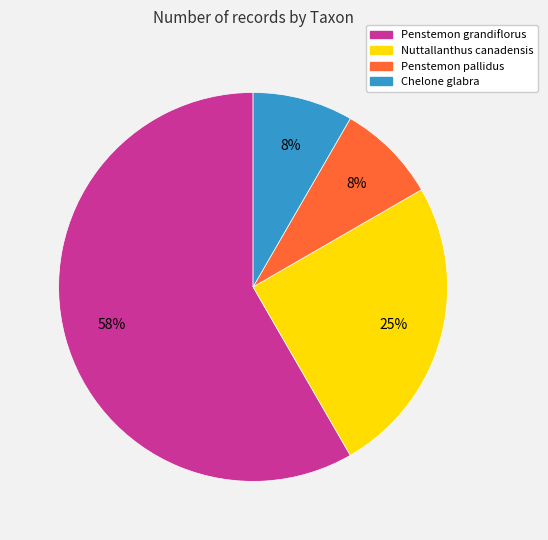

To the nearest percent, what is the average slice percentage?

25%